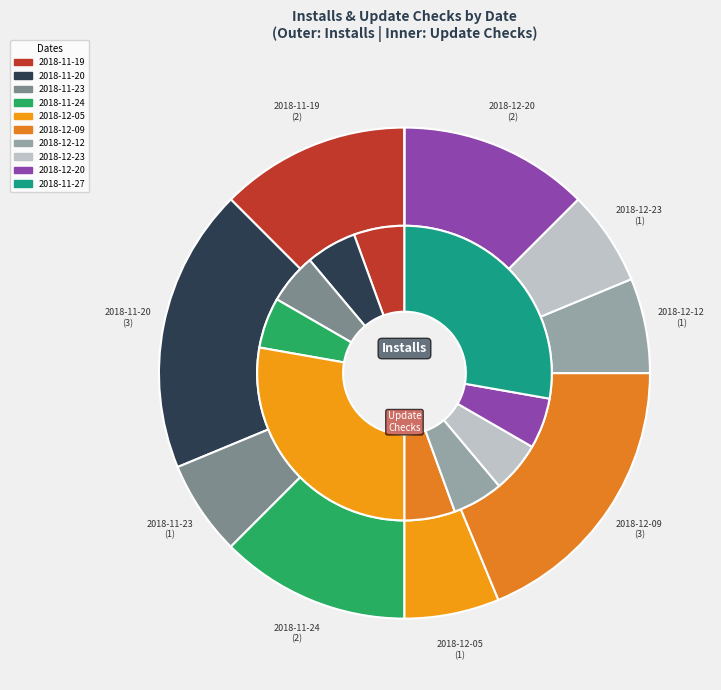

Does 2018-12-09 represent more than half of the total?

No